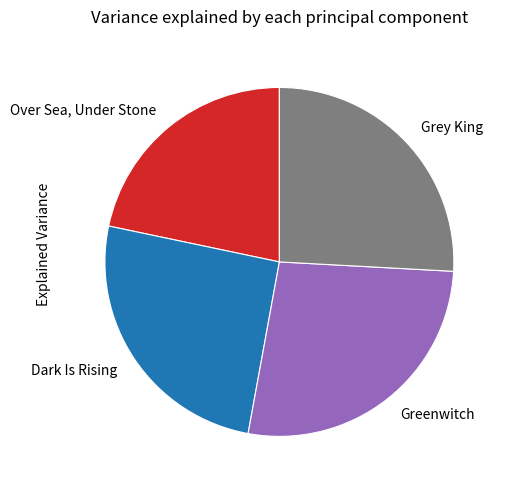

How many slices are in this pie chart?

4